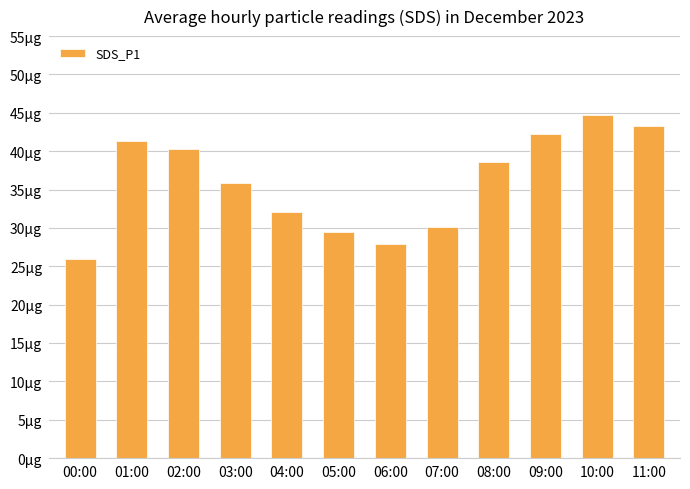

The chart shows a value of 8.2 at 08:00. True or false?

False